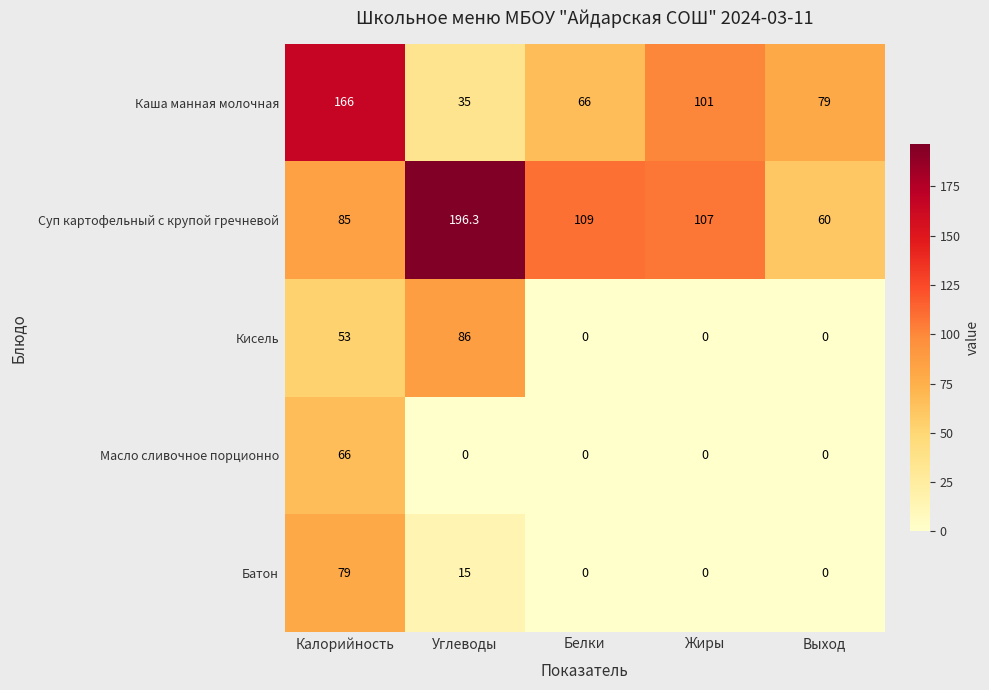

Rank the series at Калорийность from highest to lowest value.

Каша манная молочная, Суп картофельный с крупой гречневой, Батон, Масло сливочное порционно, Кисель